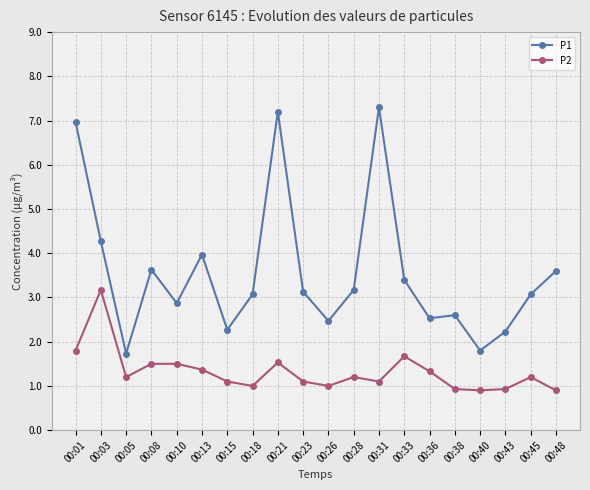

What is the difference between the second highest and second lowest values in the P2 series?

0.9